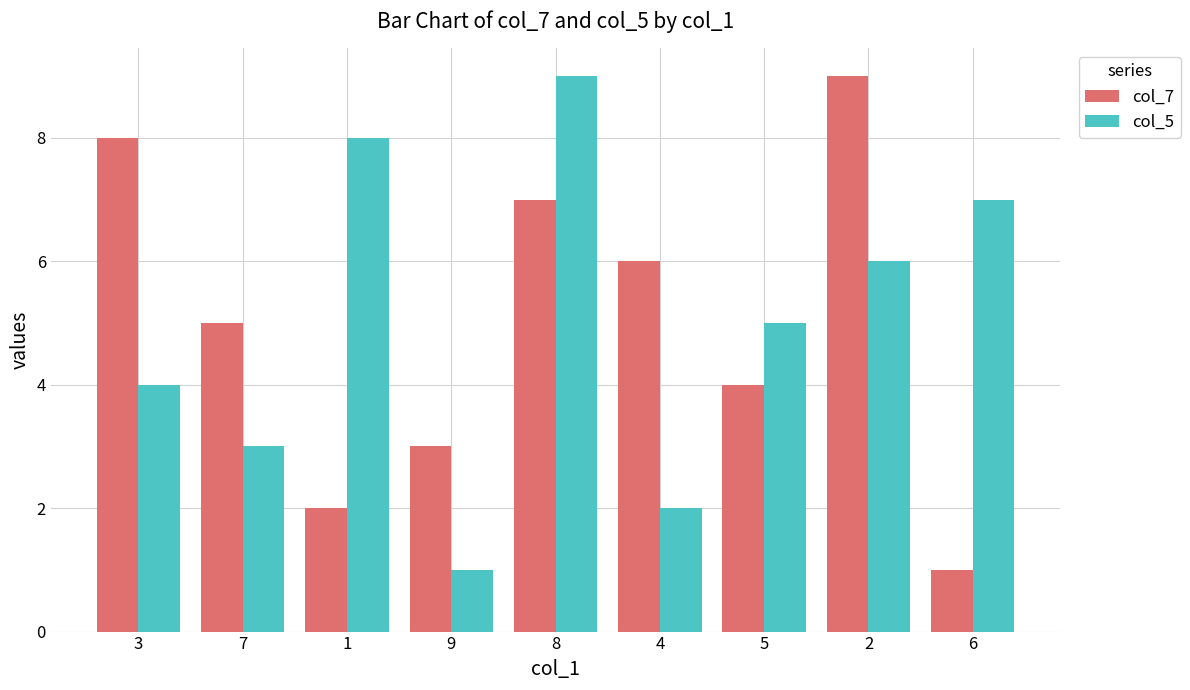

At which label does col_7 reach its minimum?

6